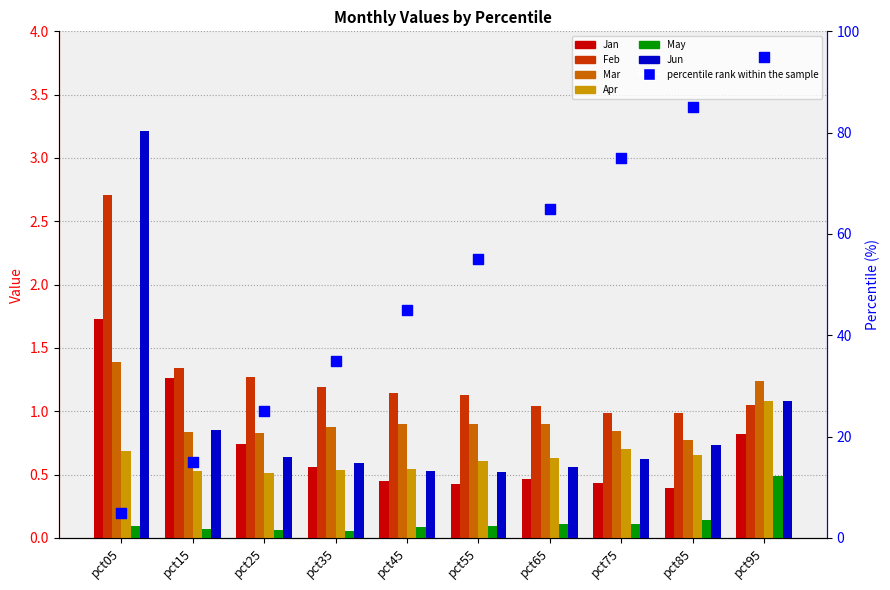

Is the value of Jan at pct65 greater than the value of Mar at pct25?

No